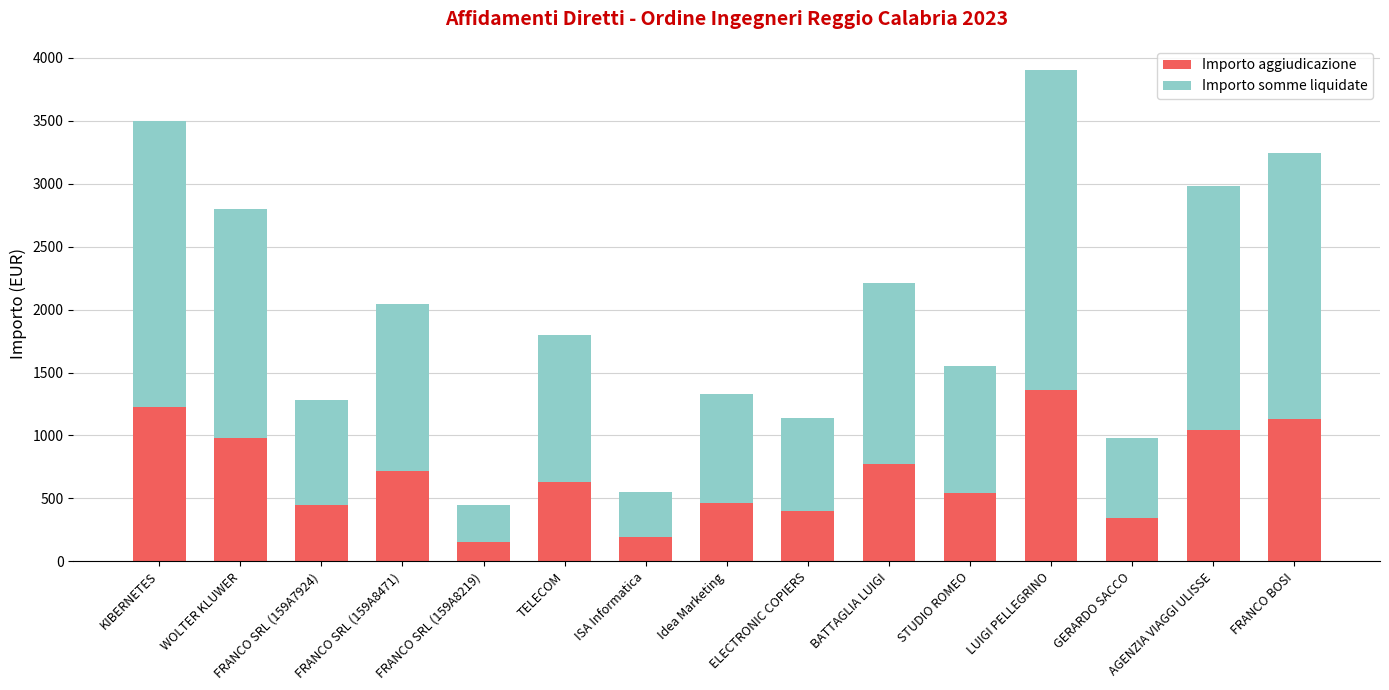

What is the approximate value of Importo aggiudicazione at WOLTER KLUWER?

980.0